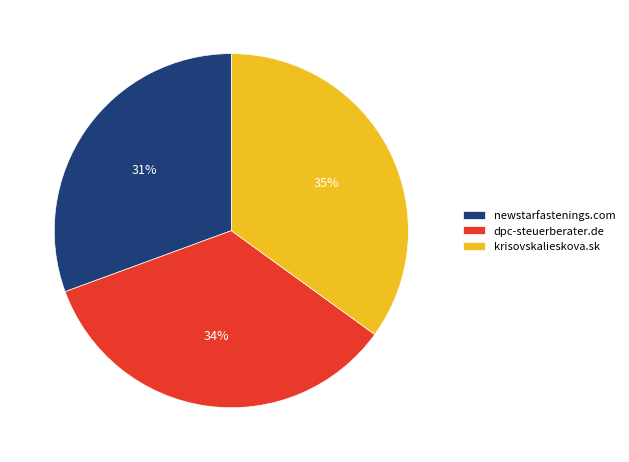

Which has a higher value, newstarfastenings.com or dpc-steuerberater.de?

dpc-steuerberater.de